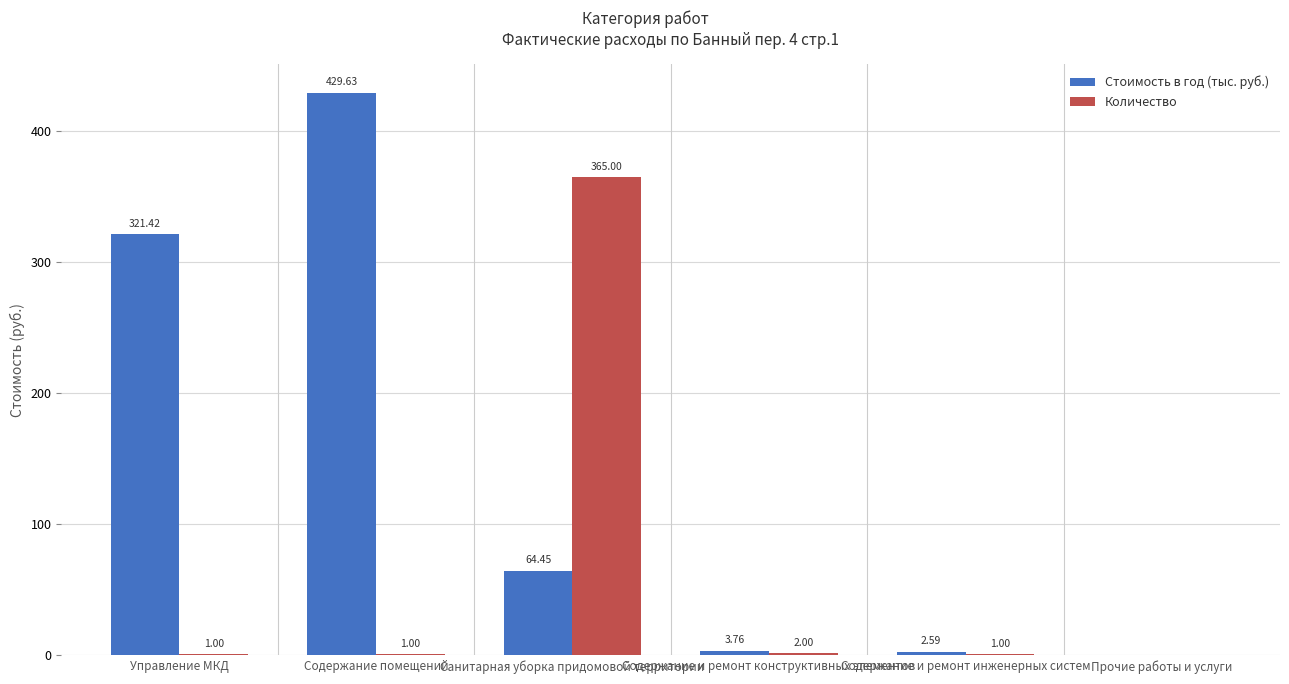

Which series has the largest total across all categories?

Стоимость в год (тыс. руб.)